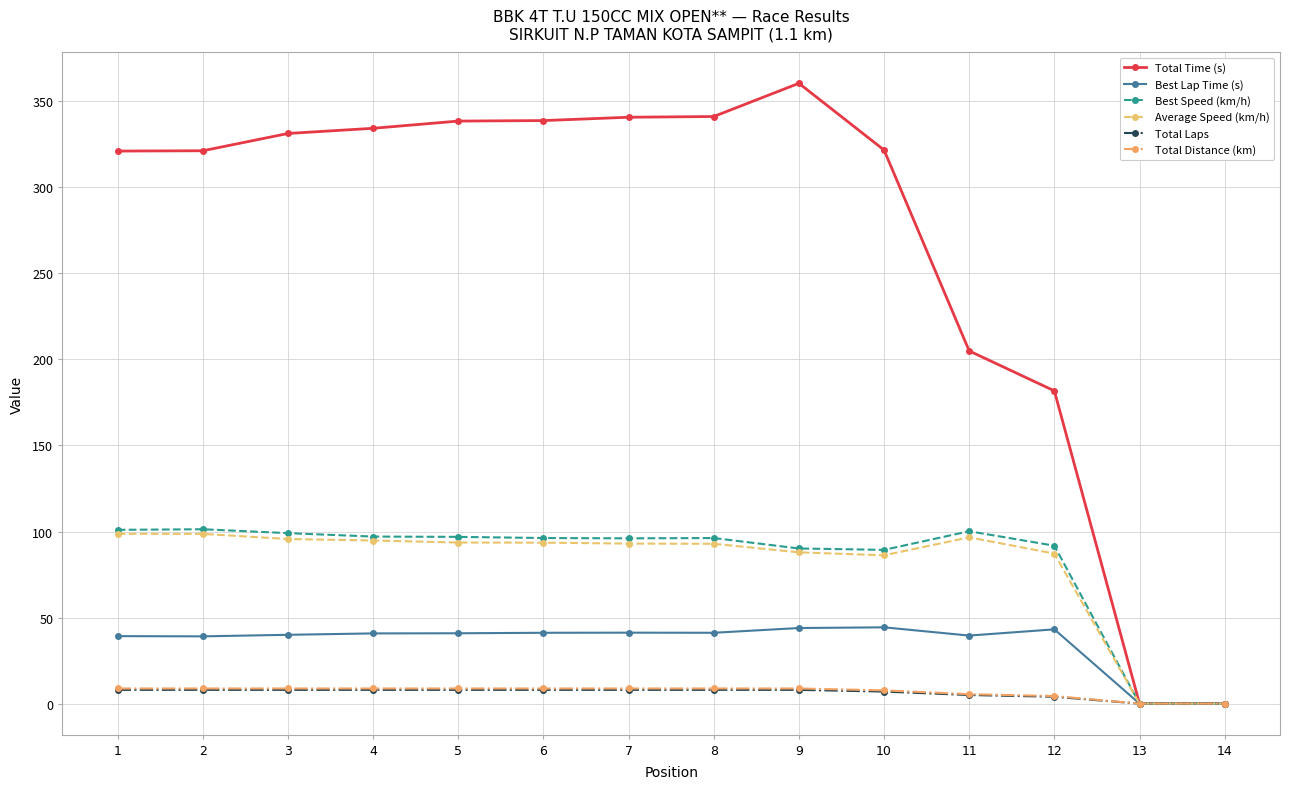

True or false: Best Speed (km/h) has more than 1 points higher than both neighbors.

True